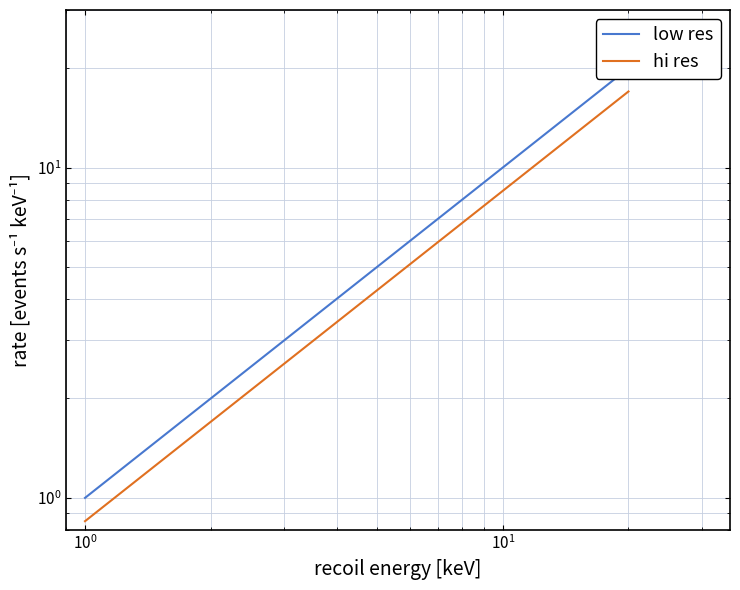

True or false: low res has a value of 29.7 at 18.

False